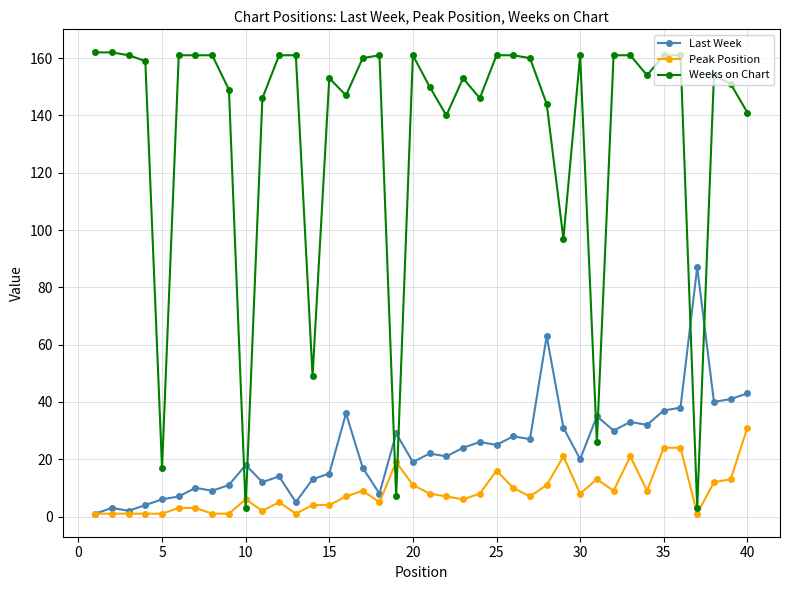

True or false: Last Week and Weeks on Chart intersect in this chart.

True